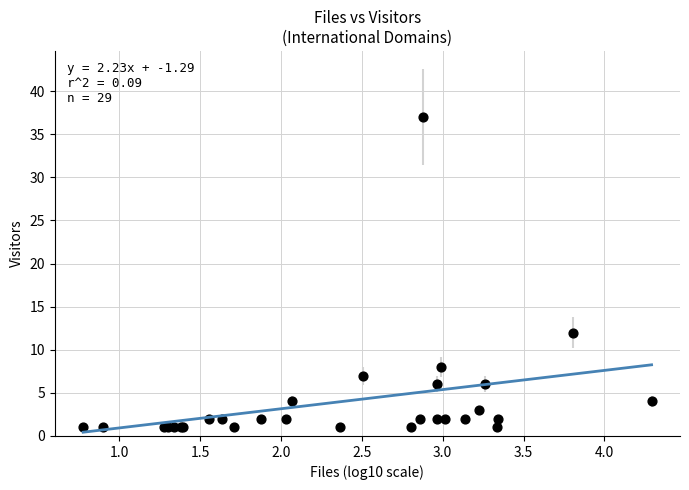

What Y value in the scatter plot is closest to 19?

12